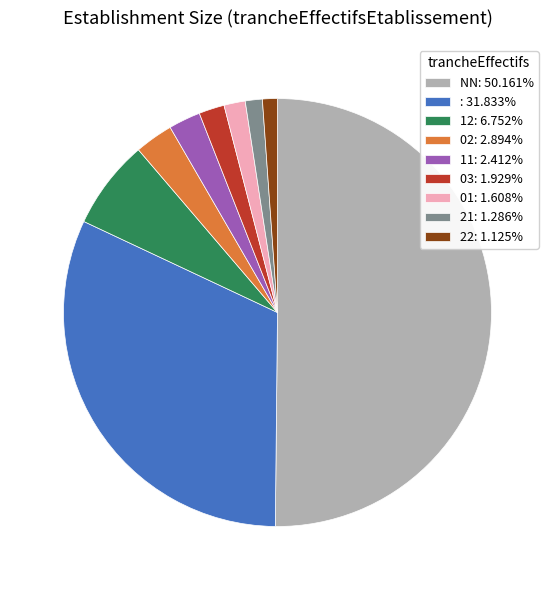

Do 03: 1.929% and 22: 1.125% together represent more than half of the pie?

No